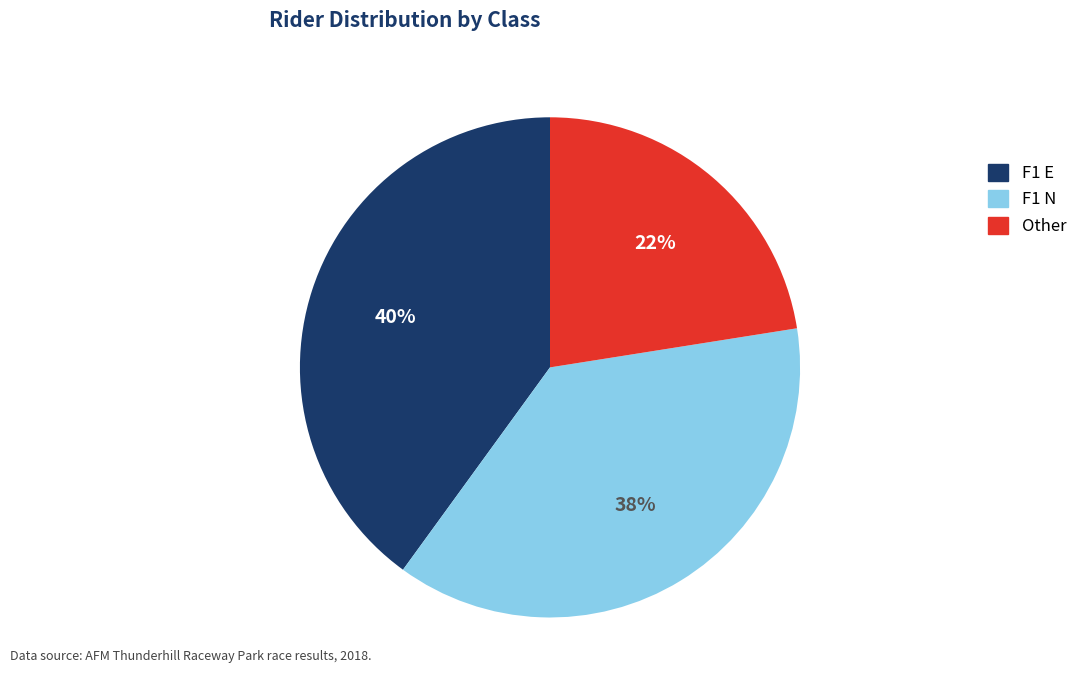

Do Other and F1 E together represent more than half of the pie?

Yes